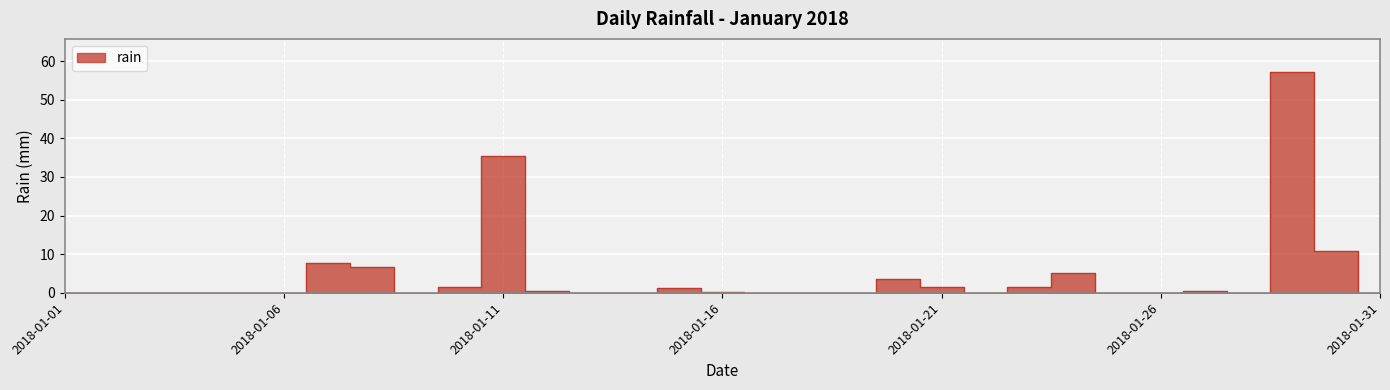

Reading left to right, list all the values displayed in this chart.

0.0	0.0	0.0	0.0	0.0	0.0	7.8	6.6	0.0	1.4	35.4	0.4	0.0	0.0	1.2	0.2	0.0	0.0	0.0	3.6	1.4	0.0	1.6	5.0	0.0	0.0	0.4	0.0	57.2	10.8	0.0